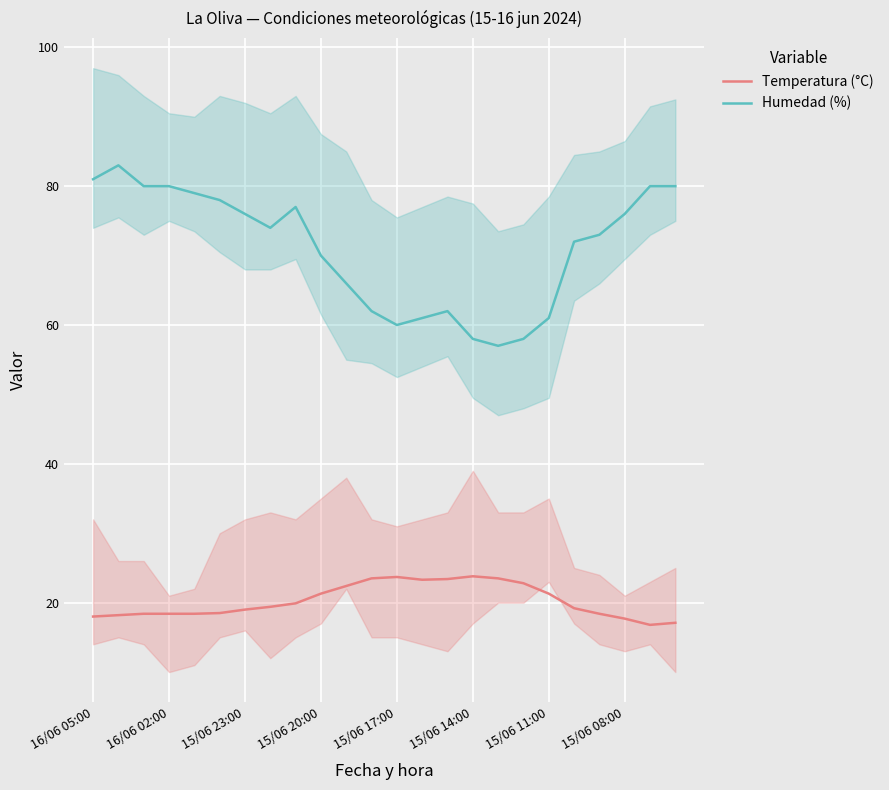

How many lines are shown in the chart?

2